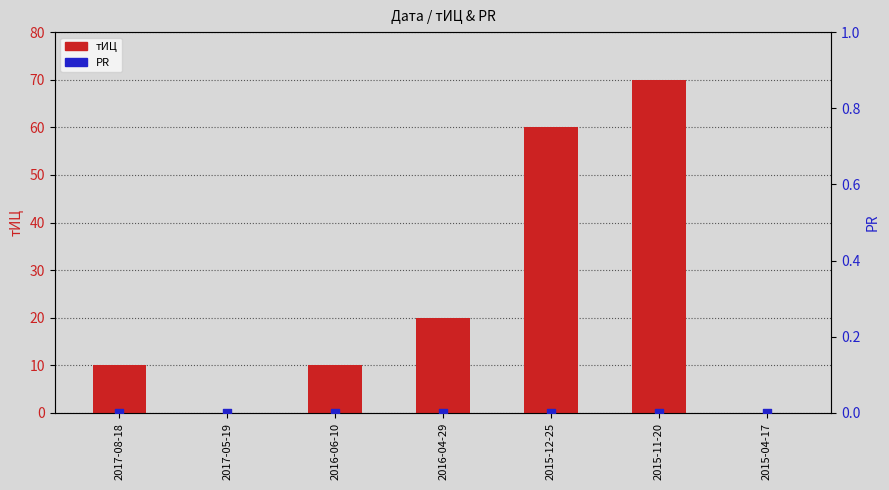

At how many categories does at least one series exceed 48?

2